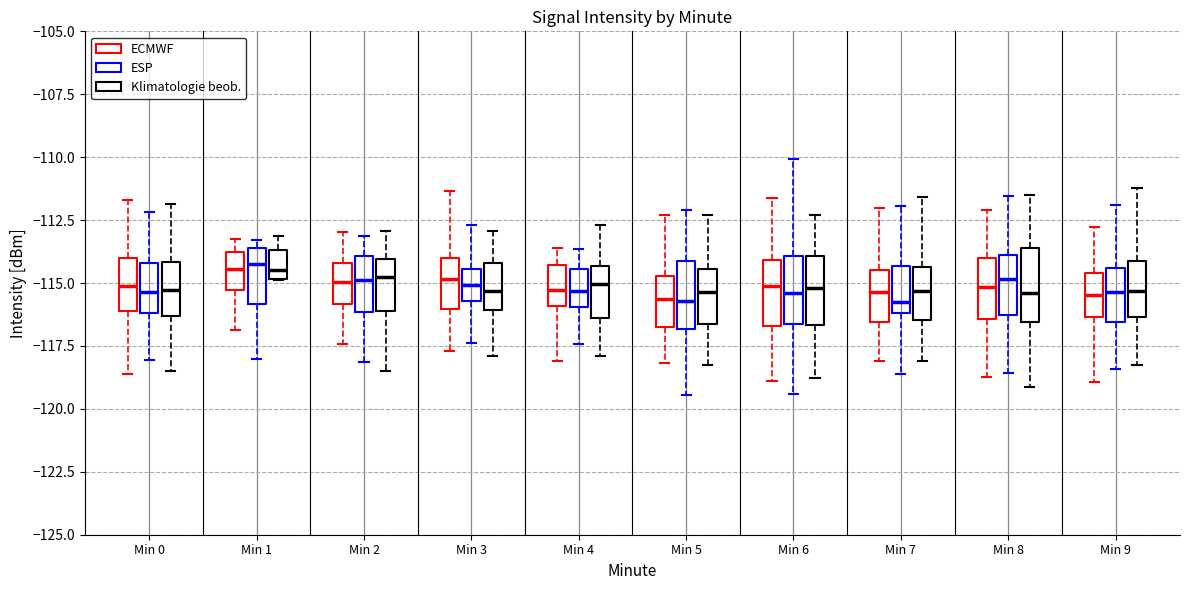

Reading left to right, transcribe this box plot: for each box, give where its median line is, the range the box spans, and where its two whiskers end, as read against the y-axis. The values are not printed on the chart, so give them approximately, as read against the axis.

Min 0 (ECMWF): median -115.0, box -116.0 to -114.0, whiskers -118.5 to -111.5
Min 0 (ESP): median -115.5, box -116.0 to -114.0, whiskers -118.0 to -112.0
Min 0 (Klimatologie beob.): median -115.5, box -116.5 to -114.0, whiskers -118.5 to -112.0
Min 1 (ECMWF): median -114.5, box -115.5 to -114.0, whiskers -117.0 to -113.0
Min 1 (ESP): median -114.0, box -116.0 to -113.5, whiskers -118.0 to -113.5 (just above the box's upper edge)
Min 1 (Klimatologie beob.): median -114.5, box -115.0 to -113.5, whiskers -115.0 to -113.0
Min 2 (ECMWF): median -115.0, box -116.0 to -114.0, whiskers -117.5 to -113.0
Min 2 (ESP): median -115.0, box -116.0 to -114.0, whiskers -118.0 to -113.0
Min 2 (Klimatologie beob.): median -115.0, box -116.0 to -114.0, whiskers -118.5 to -113.0
Min 3 (ECMWF): median -115.0, box -116.0 to -114.0, whiskers -117.5 to -111.5
Min 3 (ESP): median -115.0, box -115.5 to -114.5, whiskers -117.5 to -112.5
Min 3 (Klimatologie beob.): median -115.5, box -116.0 to -114.0, whiskers -118.0 to -113.0
Min 4 (ECMWF): median -115.5, box -116.0 to -114.5, whiskers -118.0 to -113.5
Min 4 (ESP): median -115.5, box -116.0 to -114.5, whiskers -117.5 to -113.5
Min 4 (Klimatologie beob.): median -115.0, box -116.5 to -114.5, whiskers -118.0 to -112.5
Min 5 (ECMWF): median -115.5, box -117.0 to -114.5, whiskers -118.0 to -112.5
Min 5 (ESP): median -115.5, box -117.0 to -114.0, whiskers -119.5 to -112.0
Min 5 (Klimatologie beob.): median -115.5, box -116.5 to -114.5, whiskers -118.5 to -112.5
Min 6 (ECMWF): median -115.0, box -116.5 to -114.0, whiskers -119.0 to -111.5
Min 6 (ESP): median -115.5, box -116.5 to -114.0, whiskers -119.5 to -110.0
Min 6 (Klimatologie beob.): median -115.0, box -116.5 to -114.0, whiskers -119.0 to -112.5
Min 7 (ECMWF): median -115.5, box -116.5 to -114.5, whiskers -118.0 to -112.0
Min 7 (ESP): median -116.0 (just above the box's lower edge), box -116.0 to -114.5, whiskers -118.5 to -112.0
Min 7 (Klimatologie beob.): median -115.5, box -116.5 to -114.5, whiskers -118.0 to -111.5
Min 8 (ECMWF): median -115.0, box -116.5 to -114.0, whiskers -118.5 to -112.0
Min 8 (ESP): median -115.0, box -116.5 to -114.0, whiskers -118.5 to -111.5
Min 8 (Klimatologie beob.): median -115.5, box -116.5 to -113.5, whiskers -119.0 to -111.5
Min 9 (ECMWF): median -115.5, box -116.5 to -114.5, whiskers -119.0 to -113.0
Min 9 (ESP): median -115.5, box -116.5 to -114.5, whiskers -118.5 to -112.0
Min 9 (Klimatologie beob.): median -115.5, box -116.5 to -114.0, whiskers -118.5 to -111.0